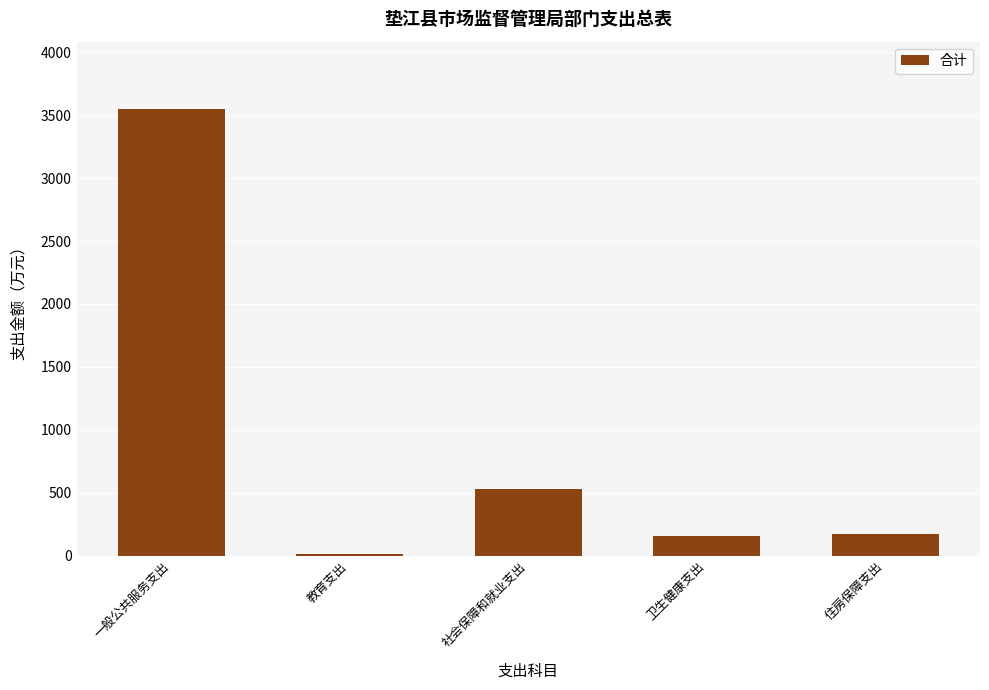

What is the greatest value displayed?

3552.4